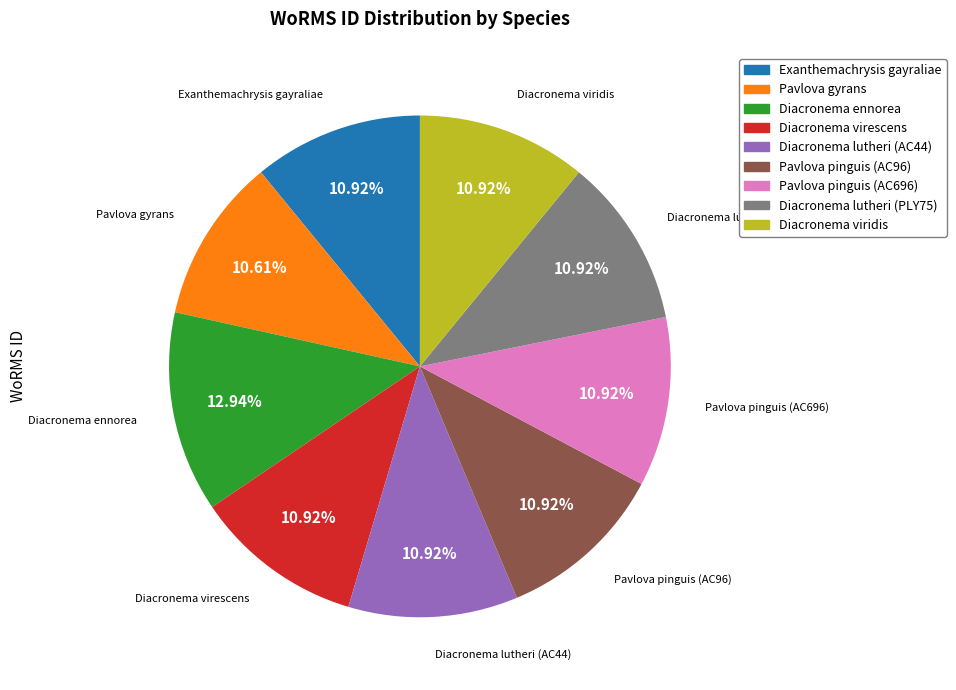

Which category has the biggest portion of the pie?

Diacronema ennorea